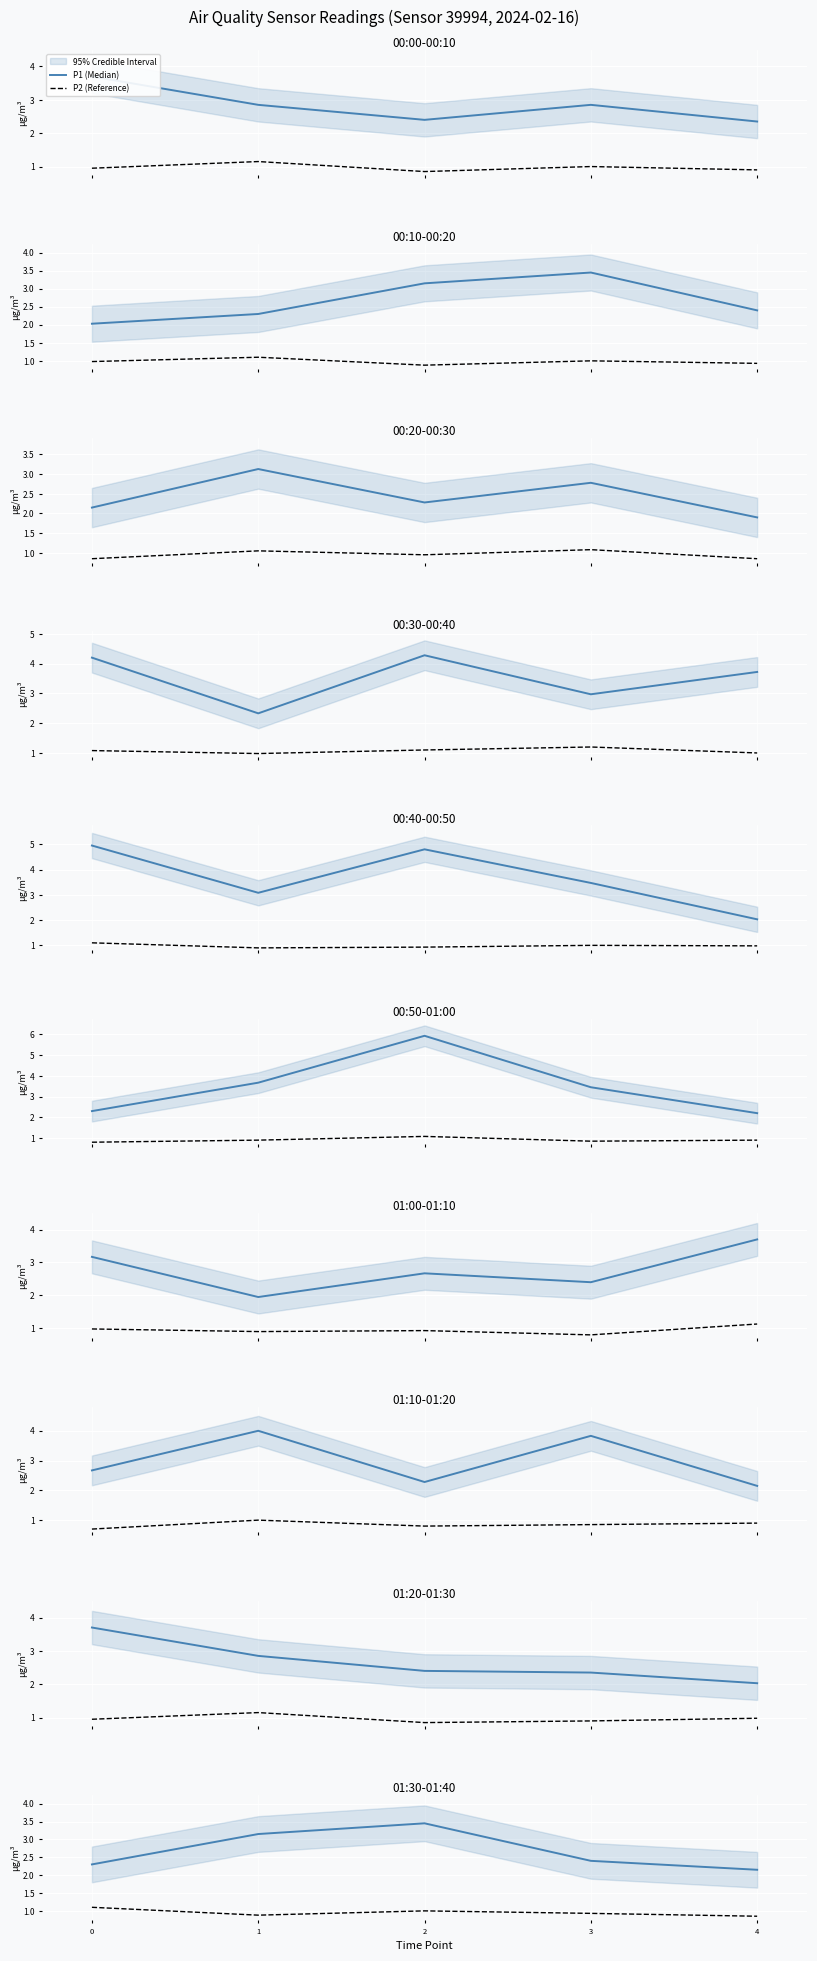

True or false: P2 (Reference) and P1 (Median) cross at least once.

False